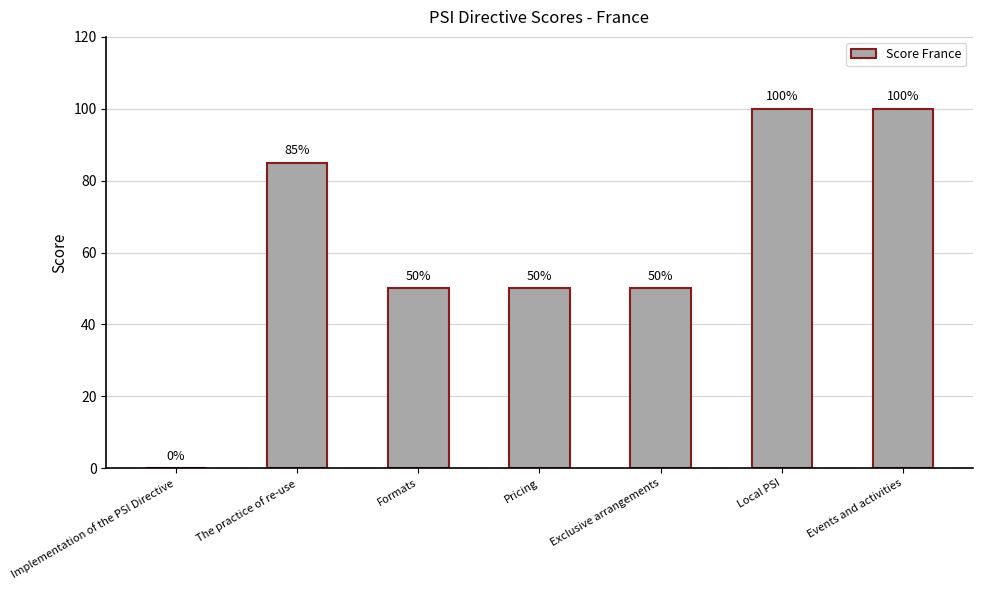

What is the sum of the values at Formats and Events and activities?

150